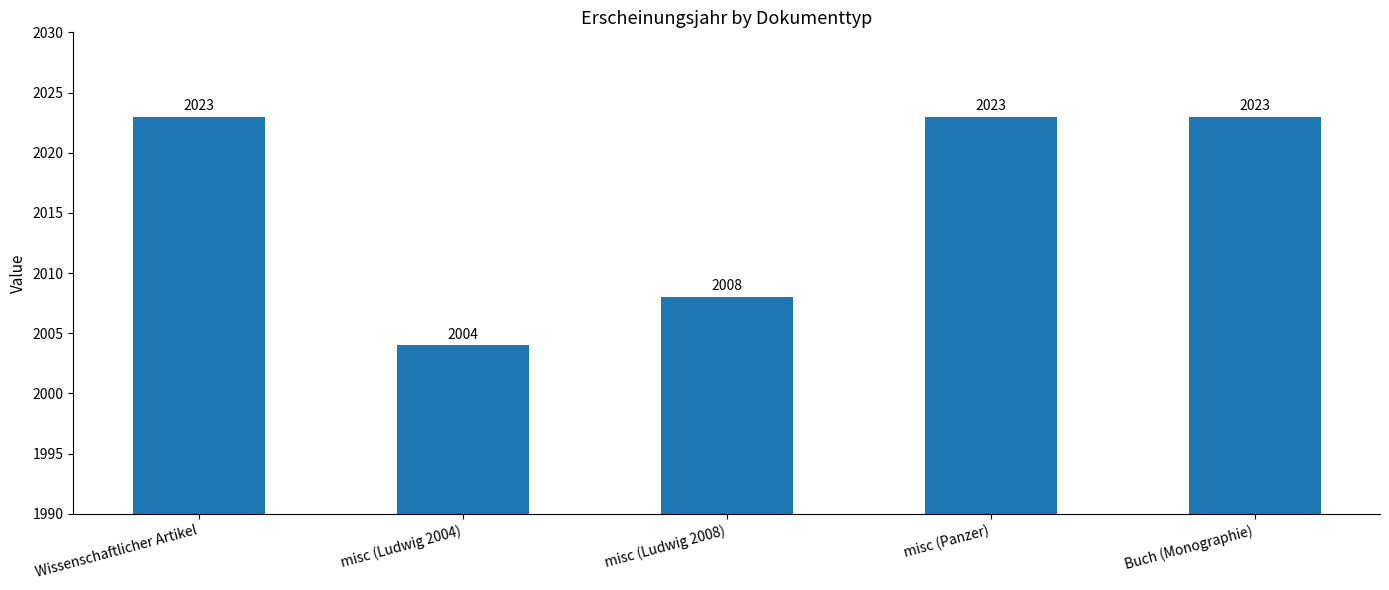

What is the change in value from misc (Ludwig 2004) to misc (Panzer)?

+19